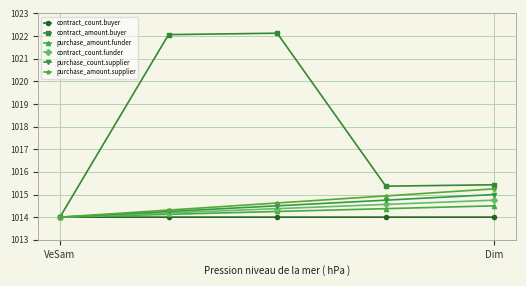

True or false: purchase_amount.funder has more than 2 points higher than both neighbors.

False